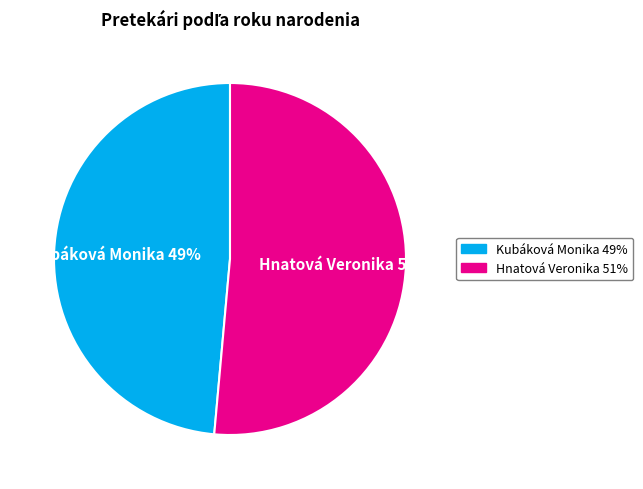

Which category accounts for the majority?

Hnatová Veronika